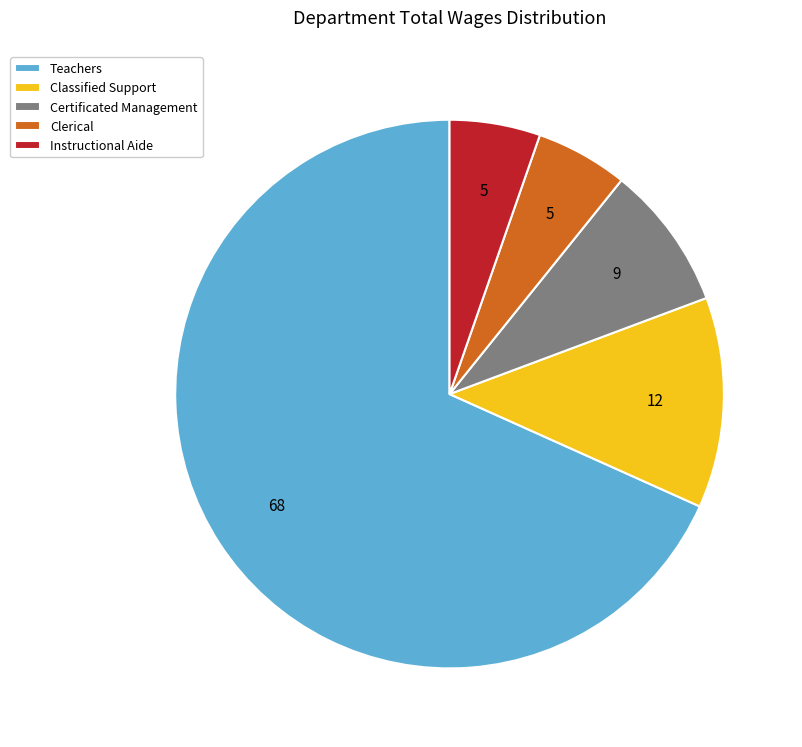

True or false: Clerical accounts for 1% of the total.

False